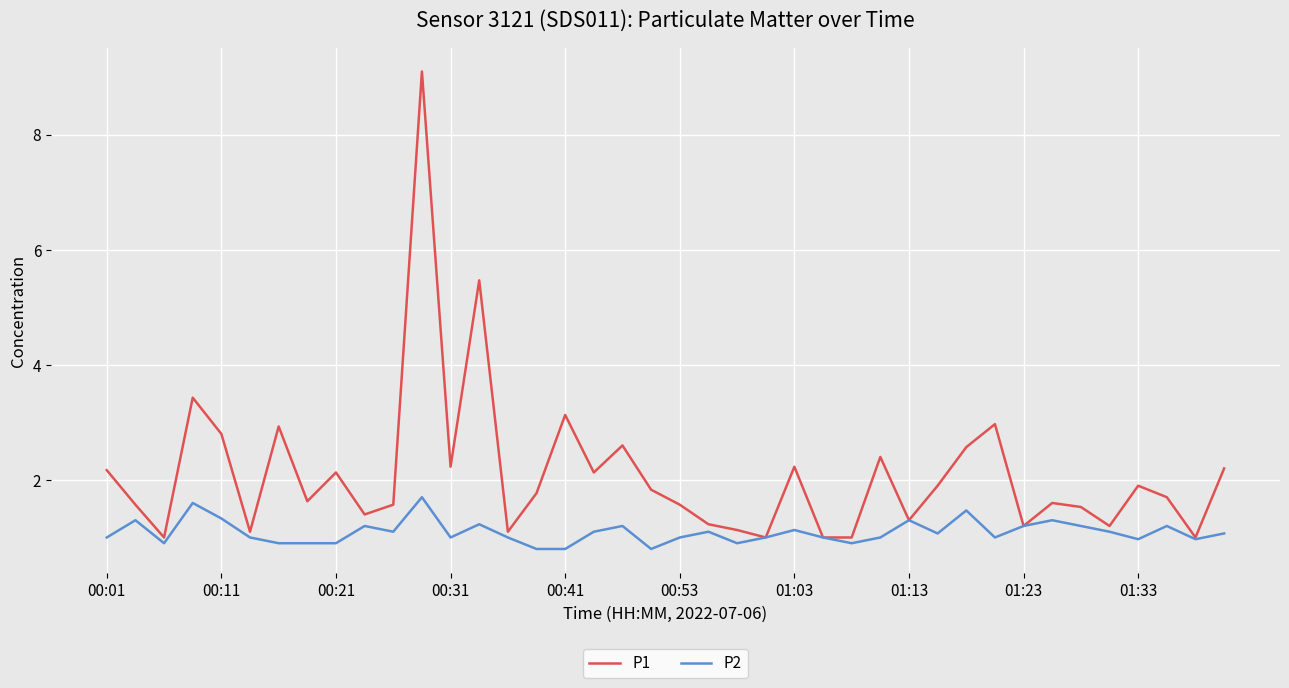

Which series has the largest total across all categories?

P1